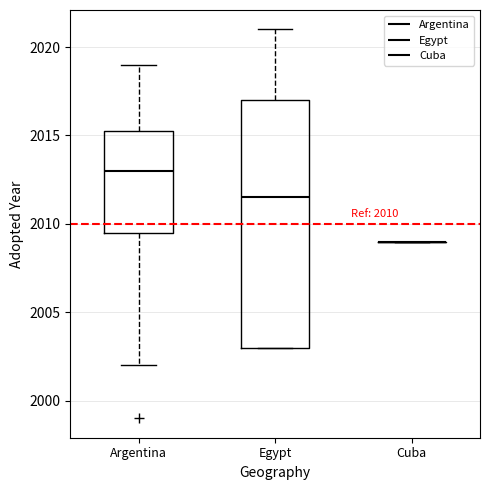

Which box is the tallest, from its lower edge to its upper edge?

Egypt